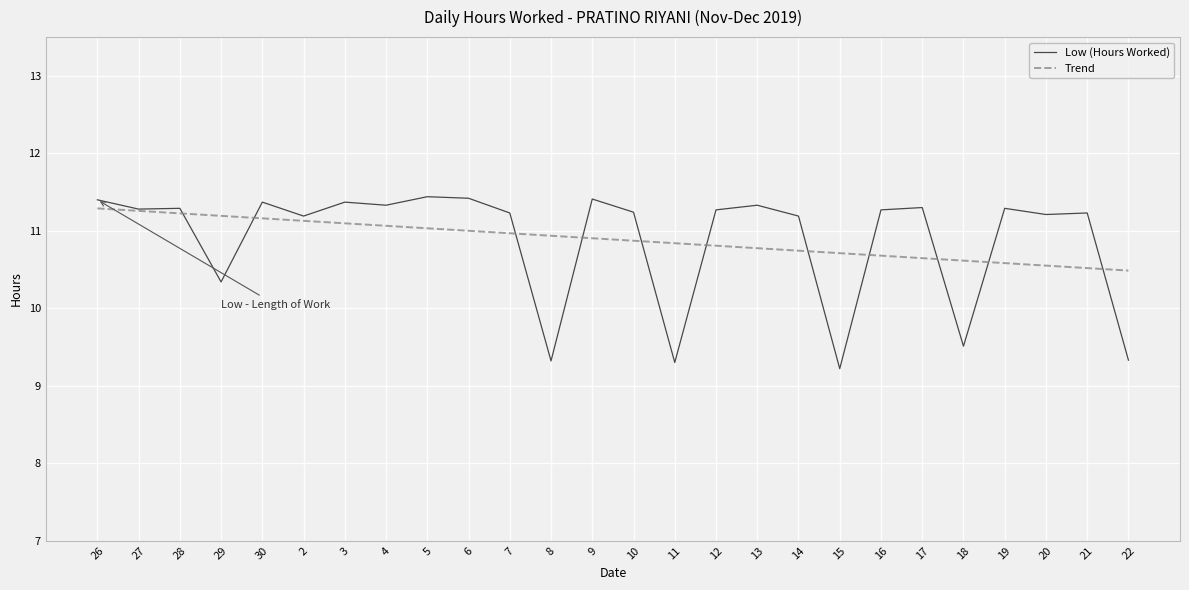

Is the value of Low (Hours Worked) at 19 greater than the value of Trend at 15?

Yes